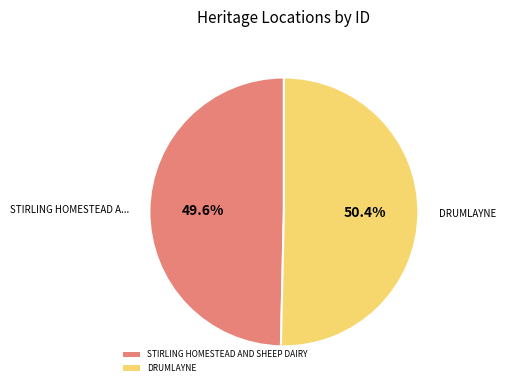

Is it true that STIRLING HOMESTEAD AND SHEEP DAIRY is 50% of the pie?

True